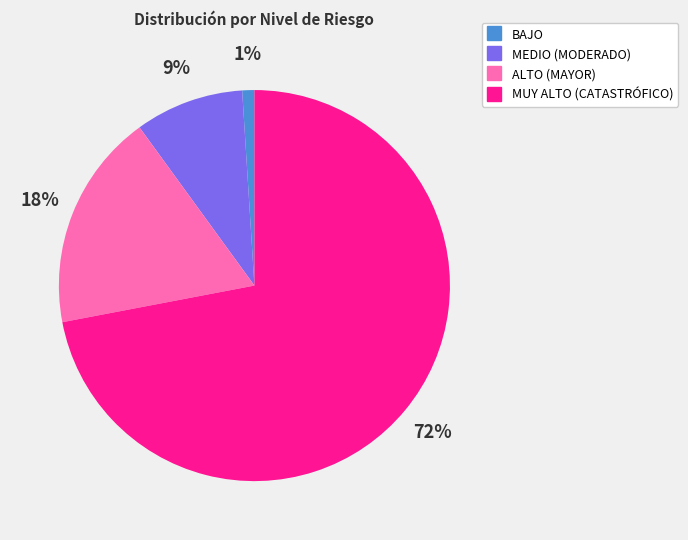

How many slices are in this pie chart?

4